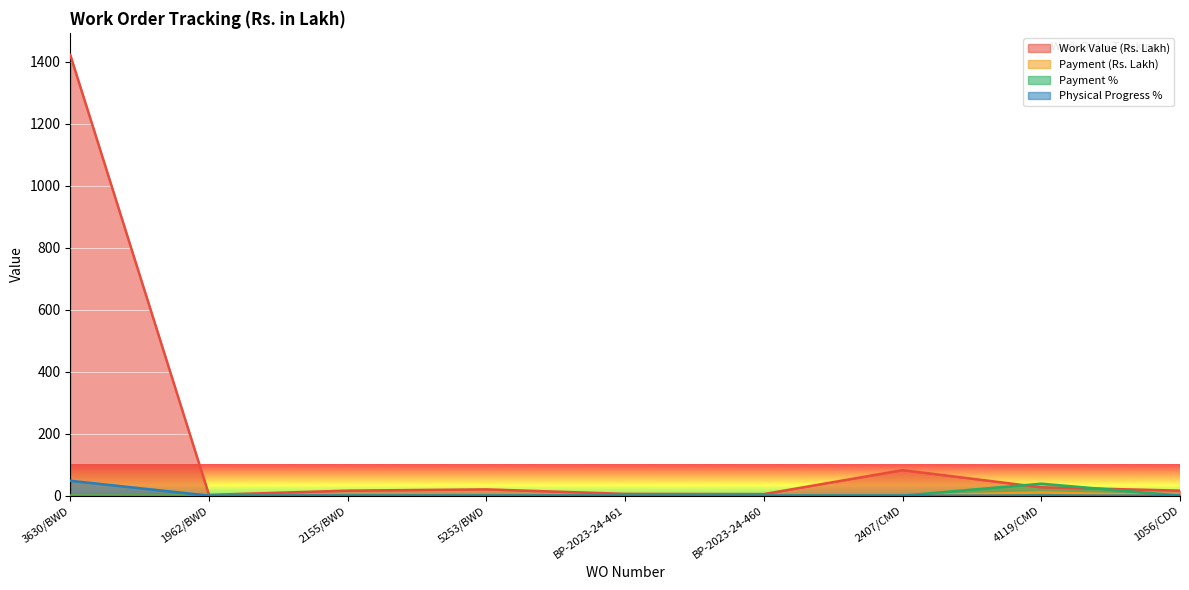

What value does the Work Value (Rs. Lakh) series have at 4119/CMD?

26.9